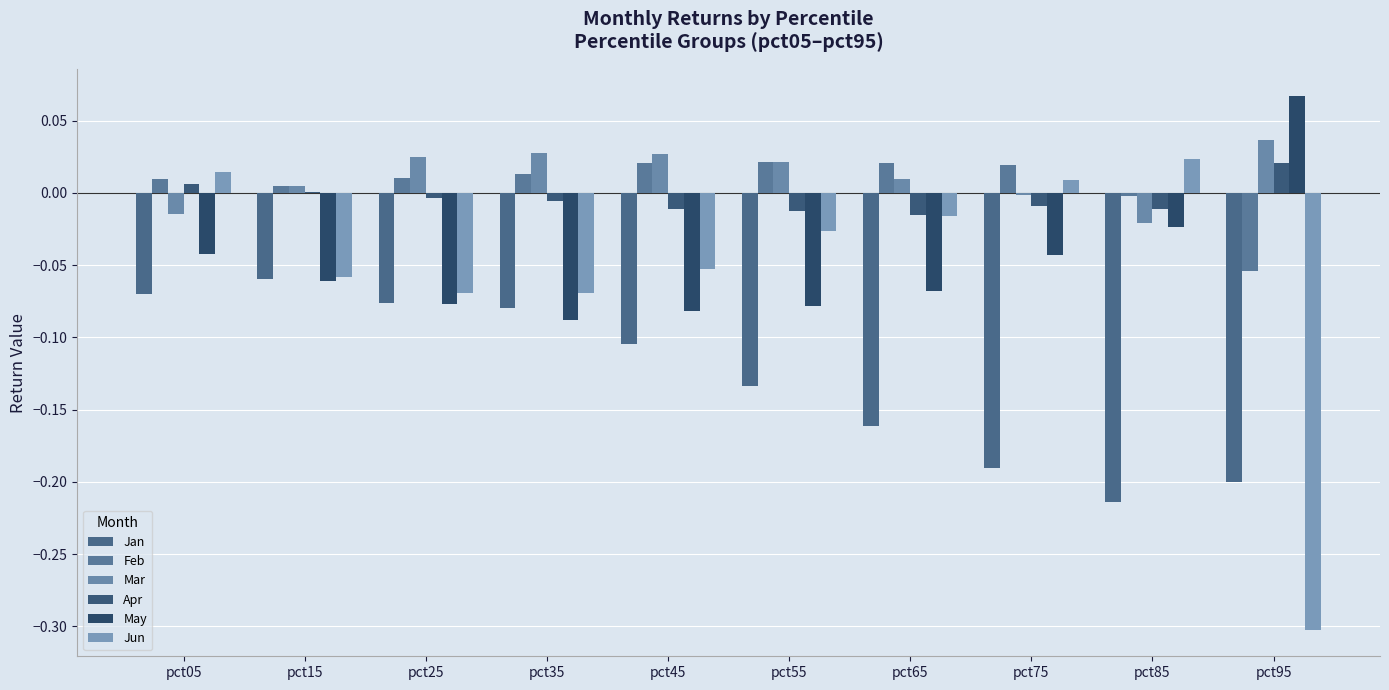

The value of May at pct85 is -0.0. True or false?

False